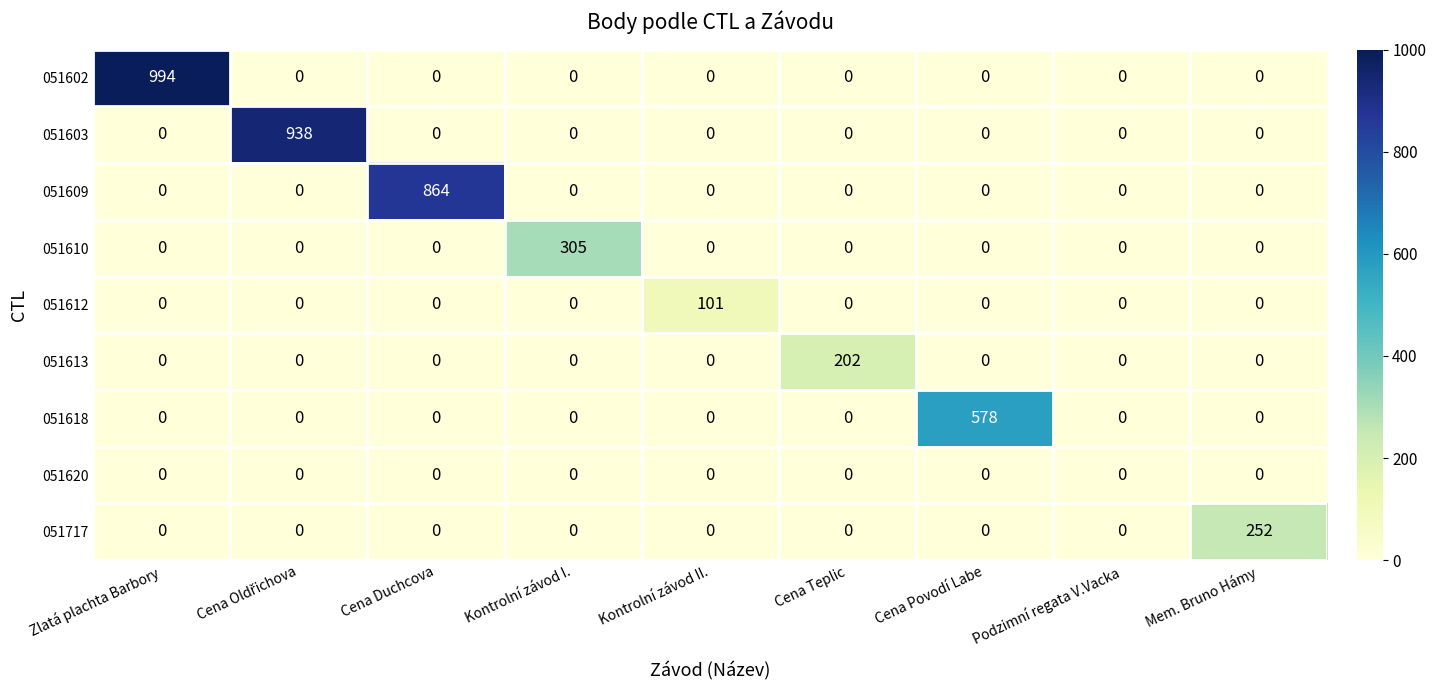

Rank the series by their maximum value, from highest to lowest.

051602, 051603, 051609, 051618, 051610, 051717, 051613, 051612, 051620